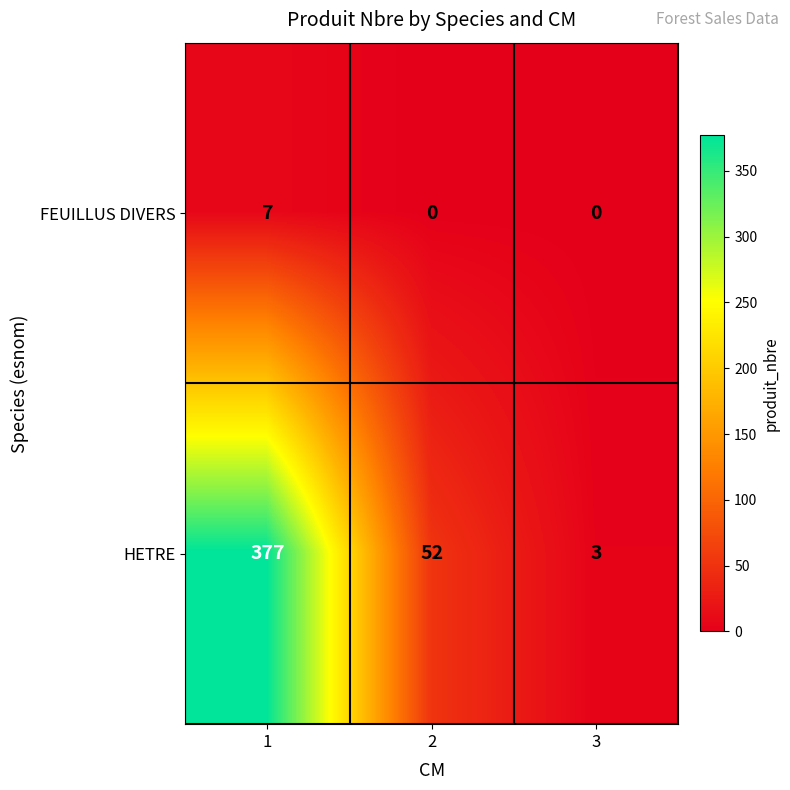

Count the HETRE values in the range 3 to 377.

3